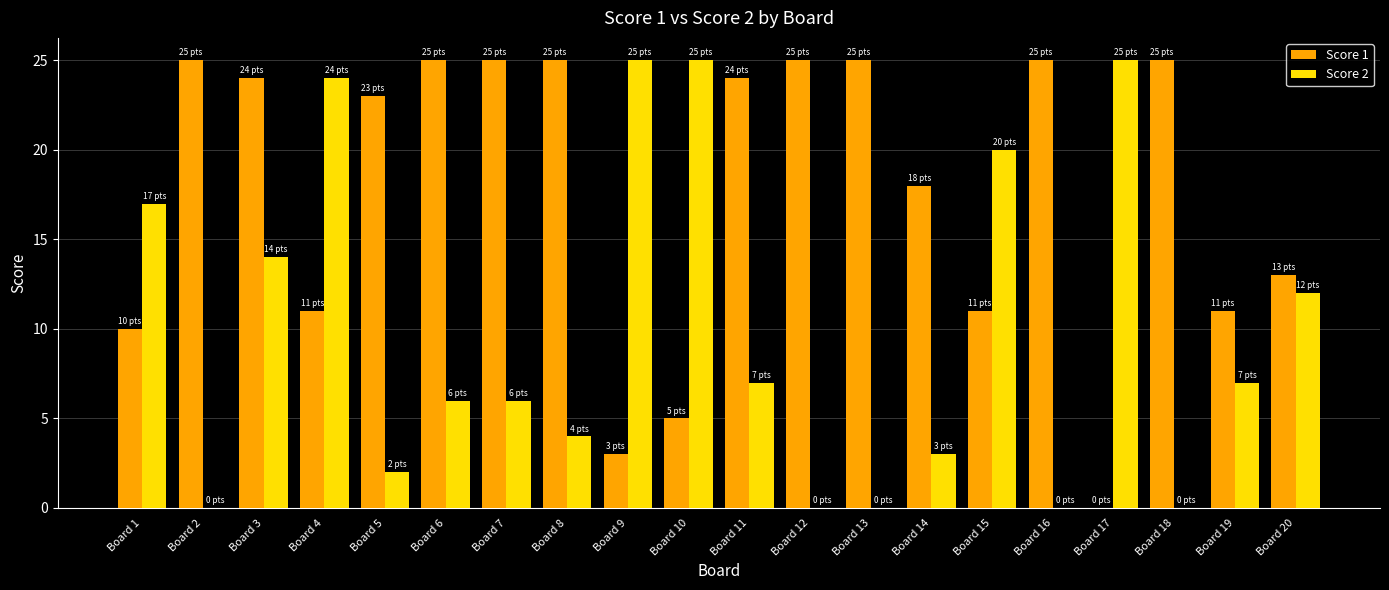

What are all the series names shown in the legend?

Score 1, Score 2